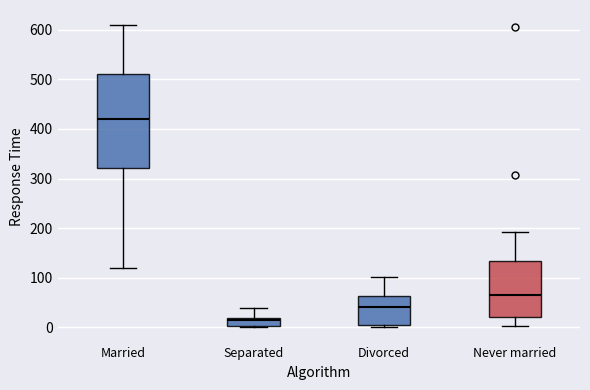

Which box's median line is the highest?

Married